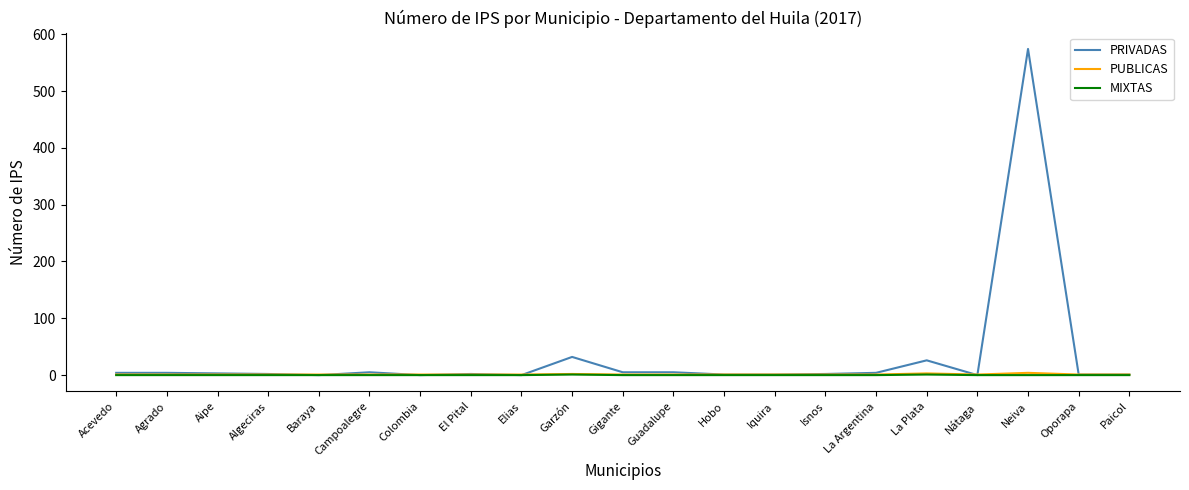

Which category has the highest value across all series?

Neiva